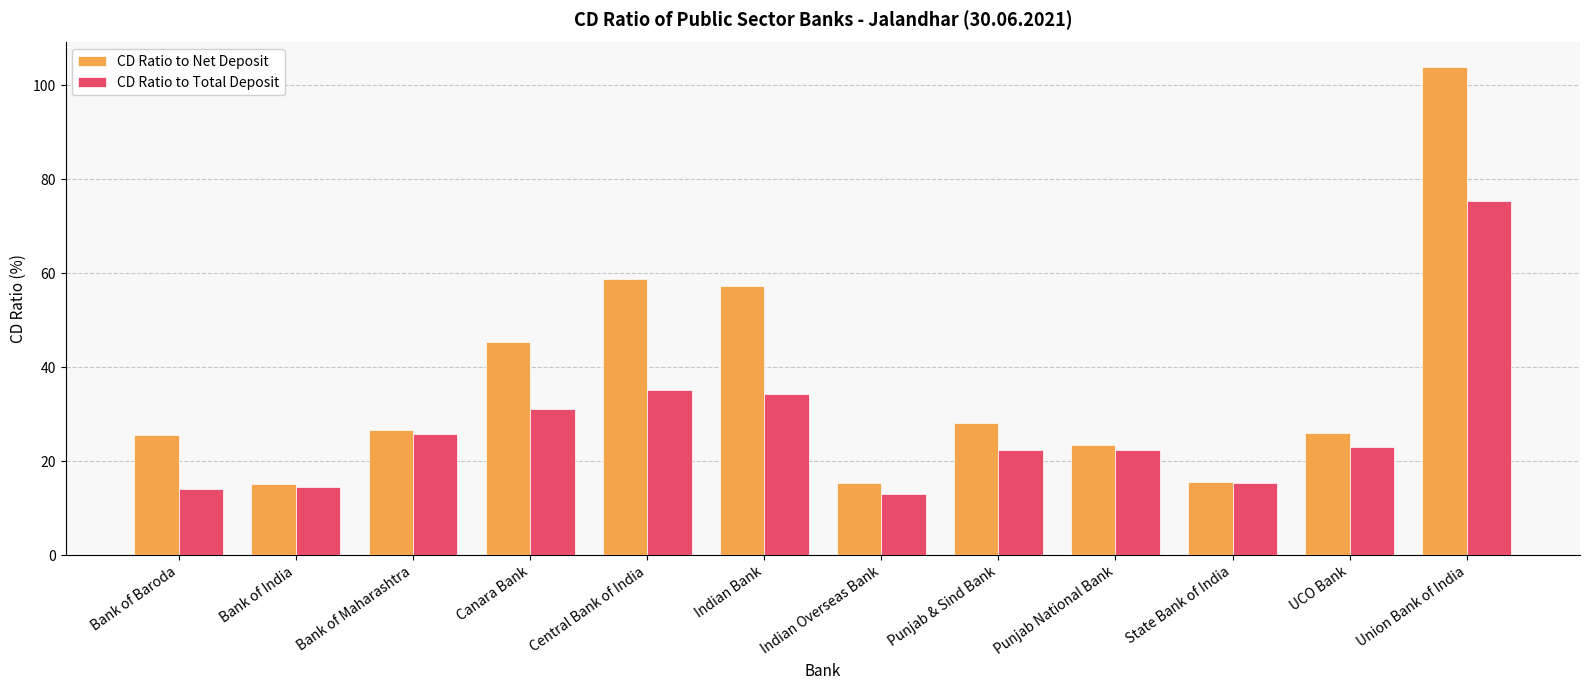

Which series has the largest range (max minus min)?

CD Ratio to Net Deposit